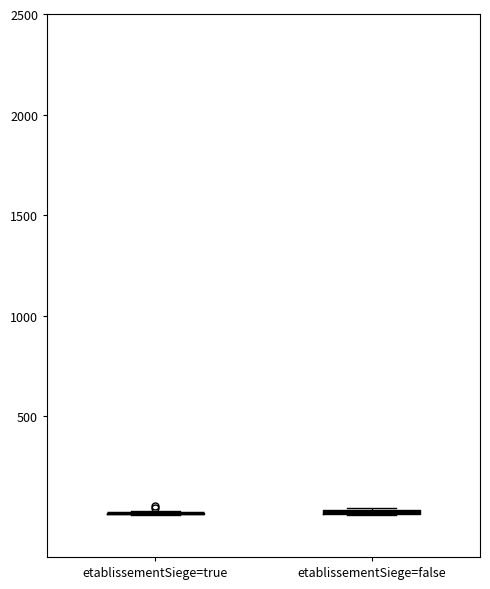

Where is the lower edge of the box for etablissementSiege=false on the y-axis? The values are not printed on the chart, so give them approximately, as read against the axis.

0